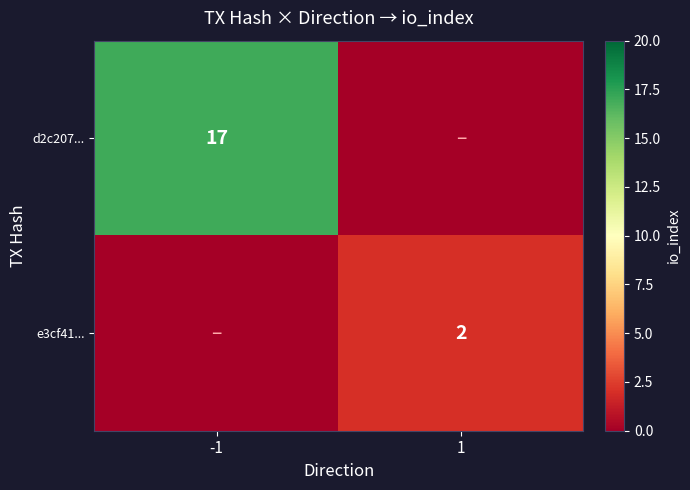

True or false: d2c207... has a value of 17 at -1.

True